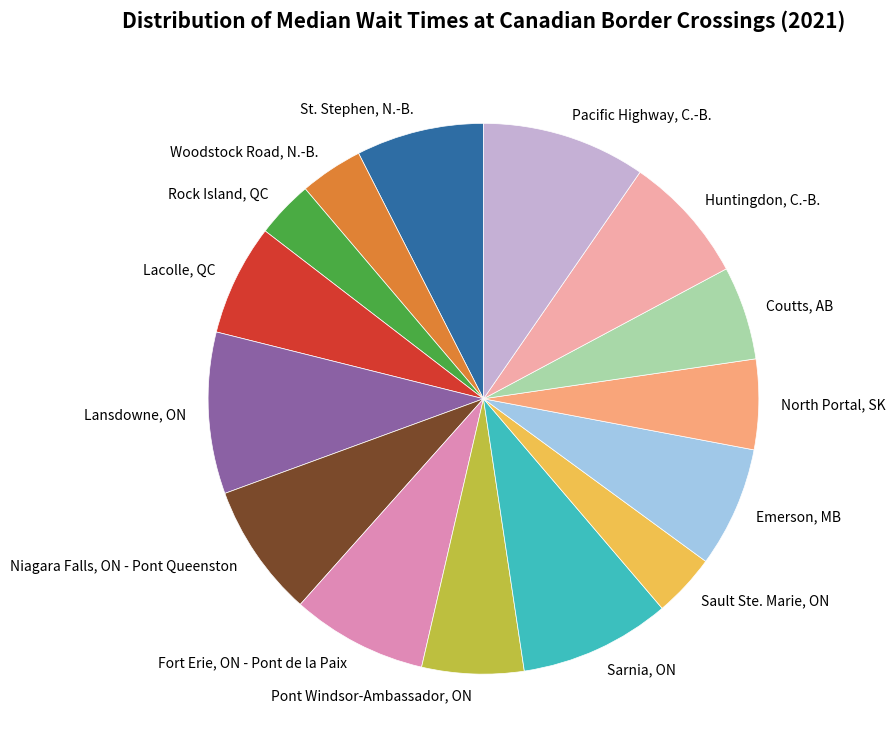

Is it true that Lansdowne, ON is 9% of the pie?

True